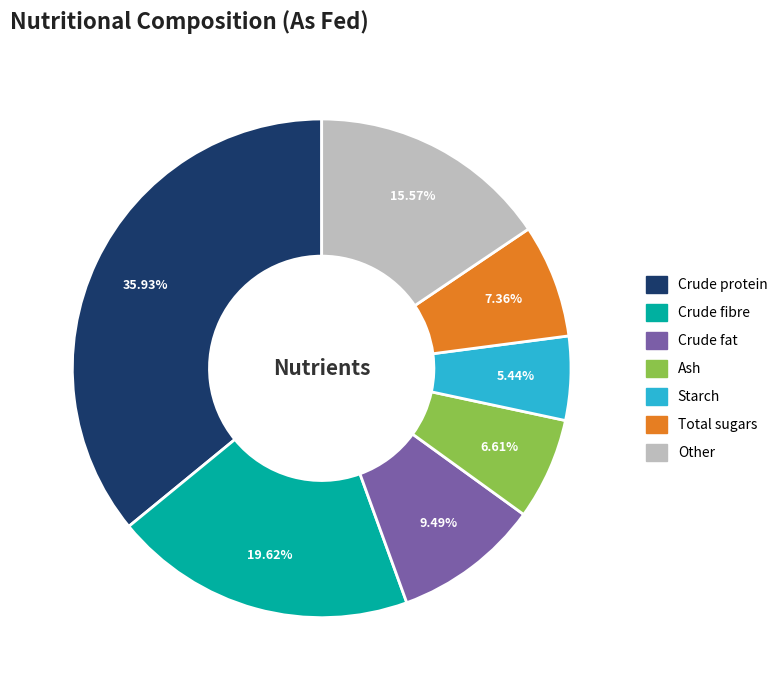

What is the total percentage of Starch and Ash?

12.0%